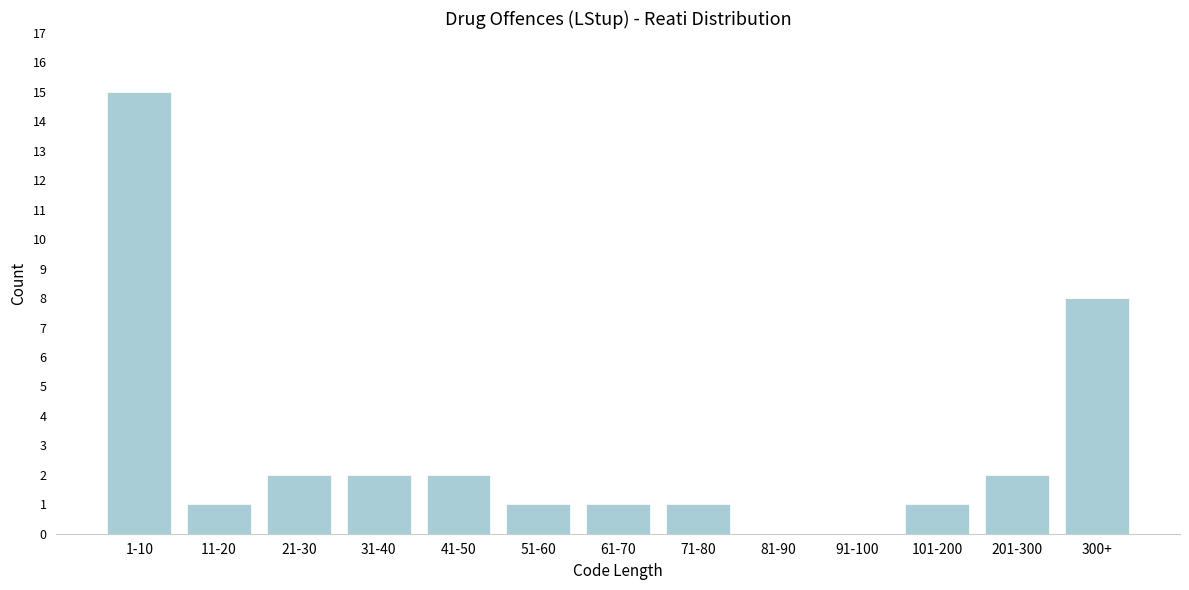

Reading left to right, list all the values displayed in this chart.

1-10=15	11-20=1	21-30=2	31-40=2	41-50=2	51-60=1	61-70=1	71-80=1	81-90=0	91-100=0	101-200=1	201-300=2	300+=8